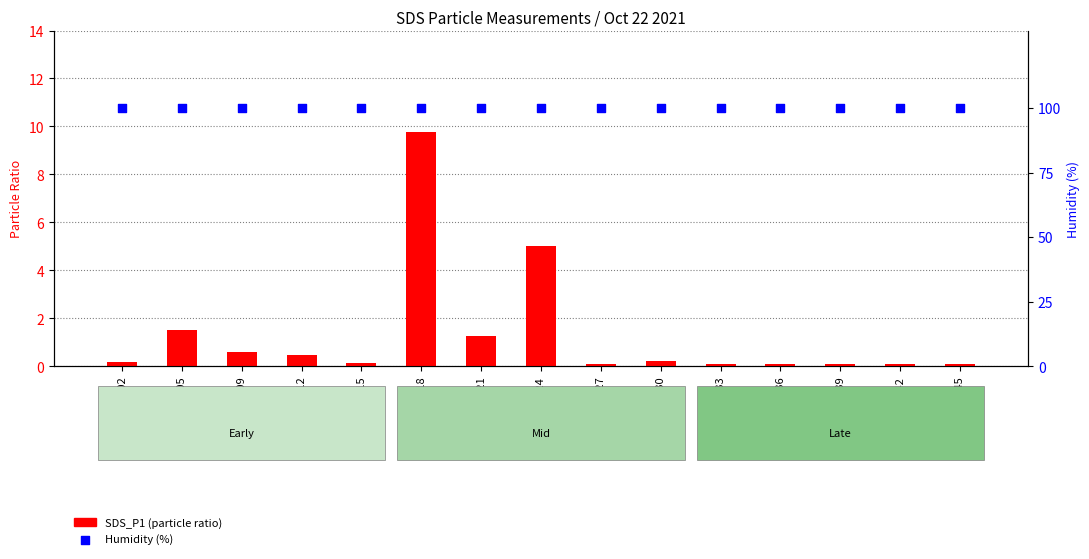

What is the total value across all series at 00:15?

100.2